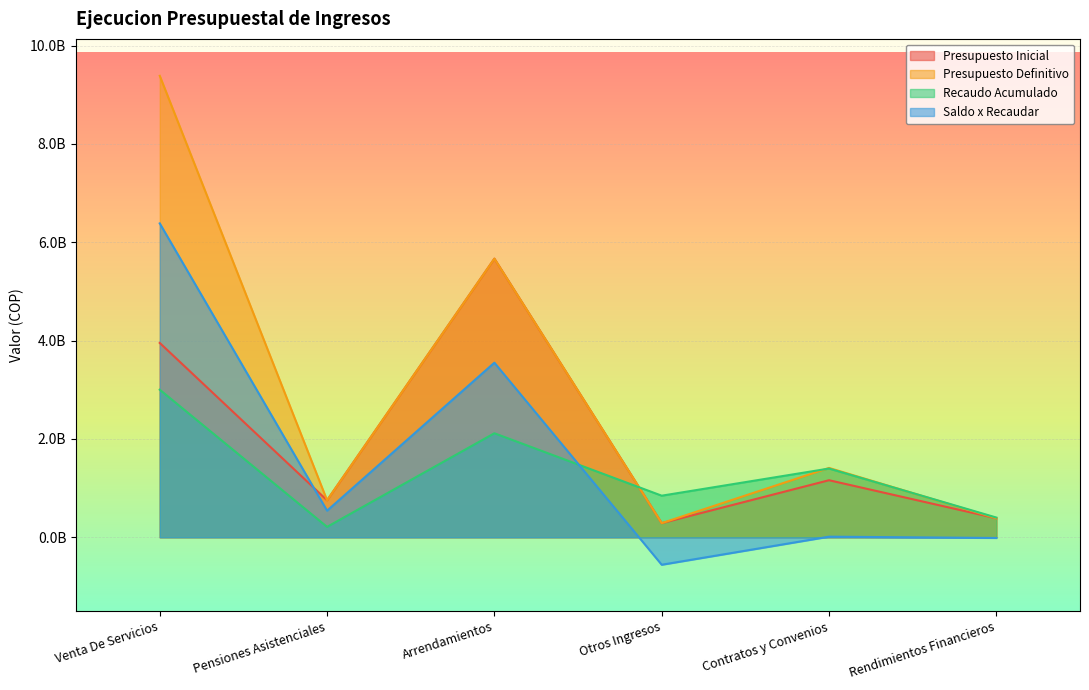

The value of Recaudo Acumulado at Pensiones Asistenciales is 321330537. True or false?

False